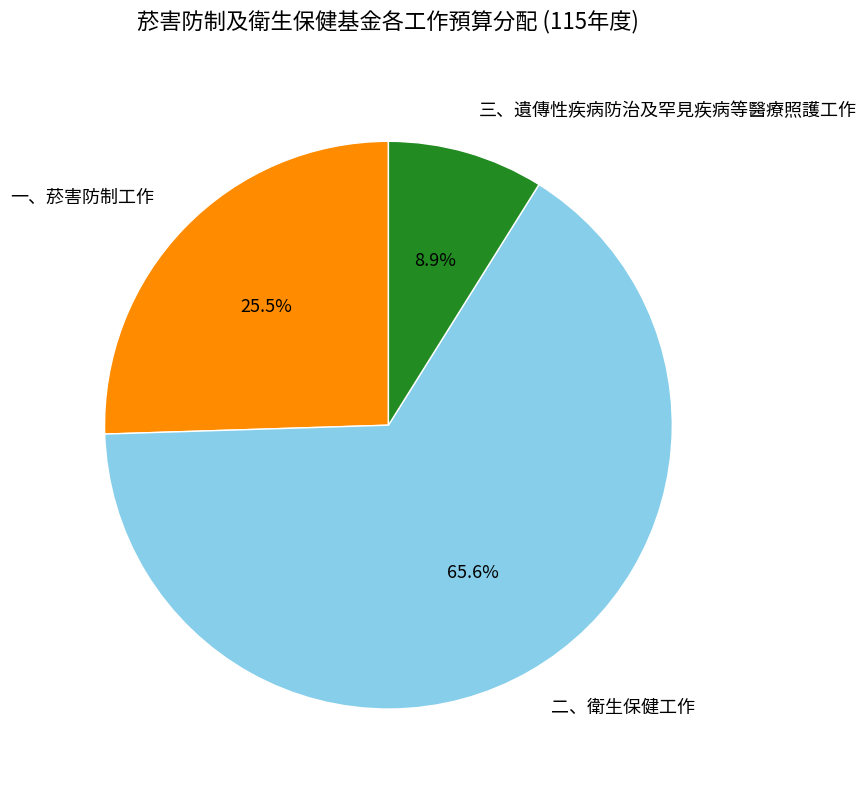

How many slices are in this pie chart?

3